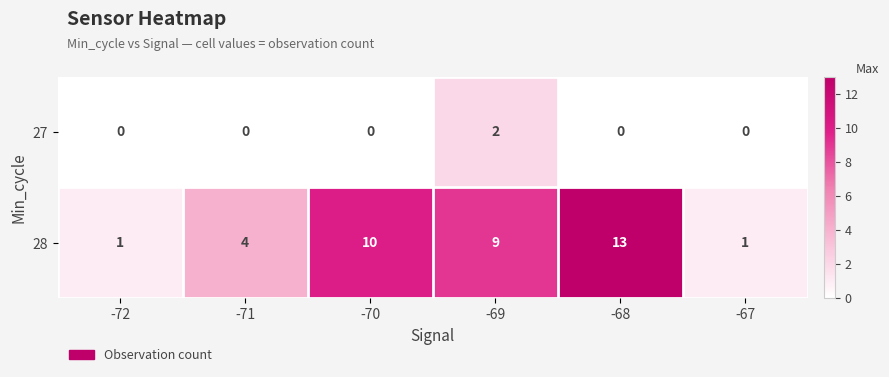

What is the sum of all 28 values?

38